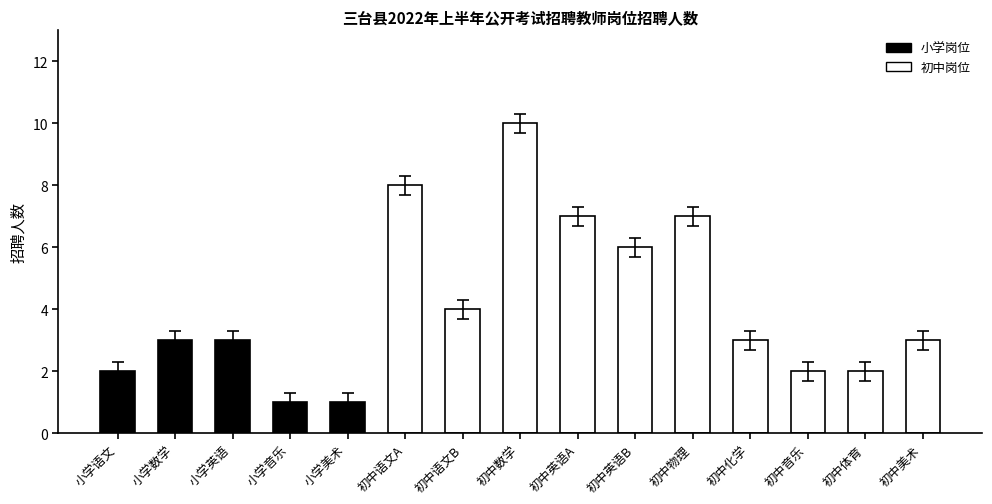

At which label does the data first exceed 2?

小学数学